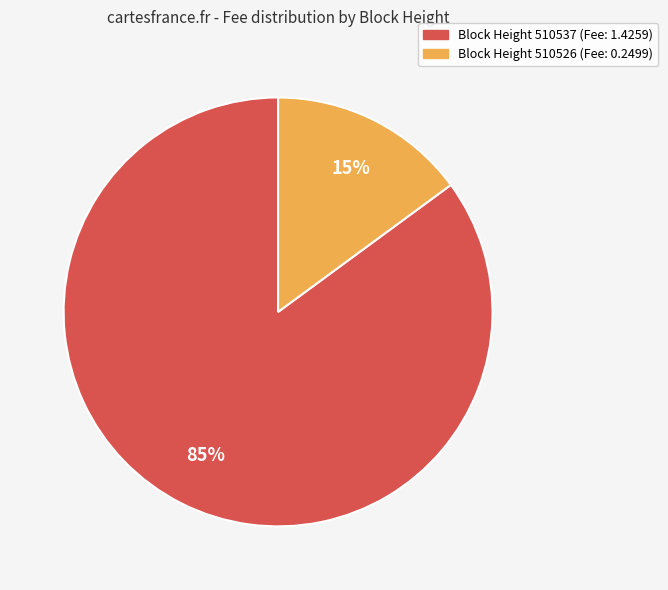

Is there any slice that represents more than half of the pie?

Yes